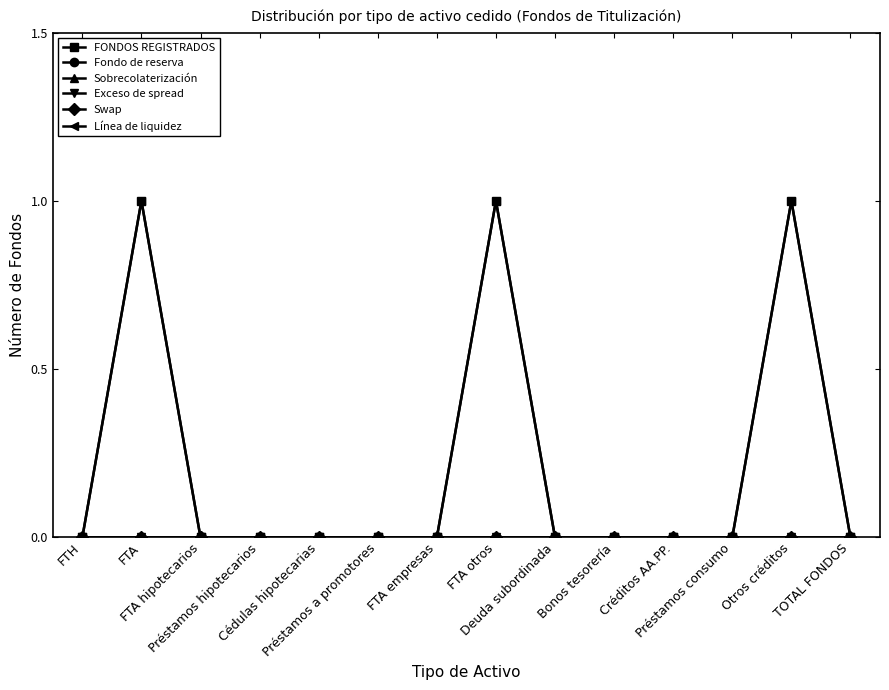

Does the chart have visible grid lines?

No